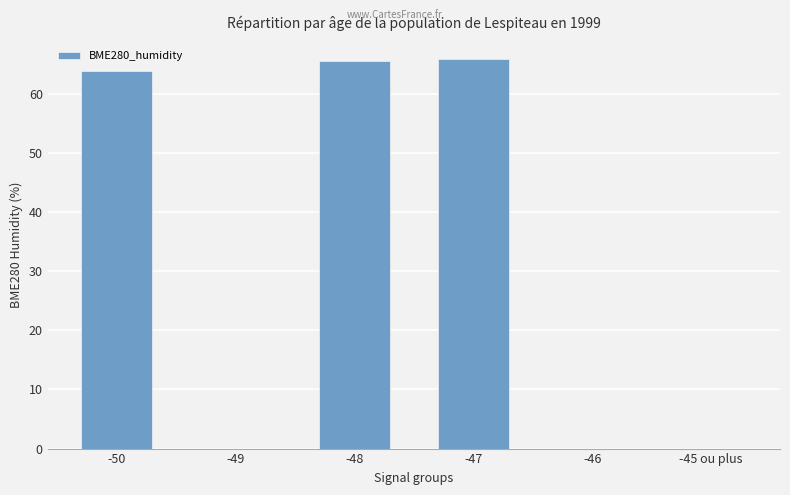

What is the maximum value shown in the chart?

65.9